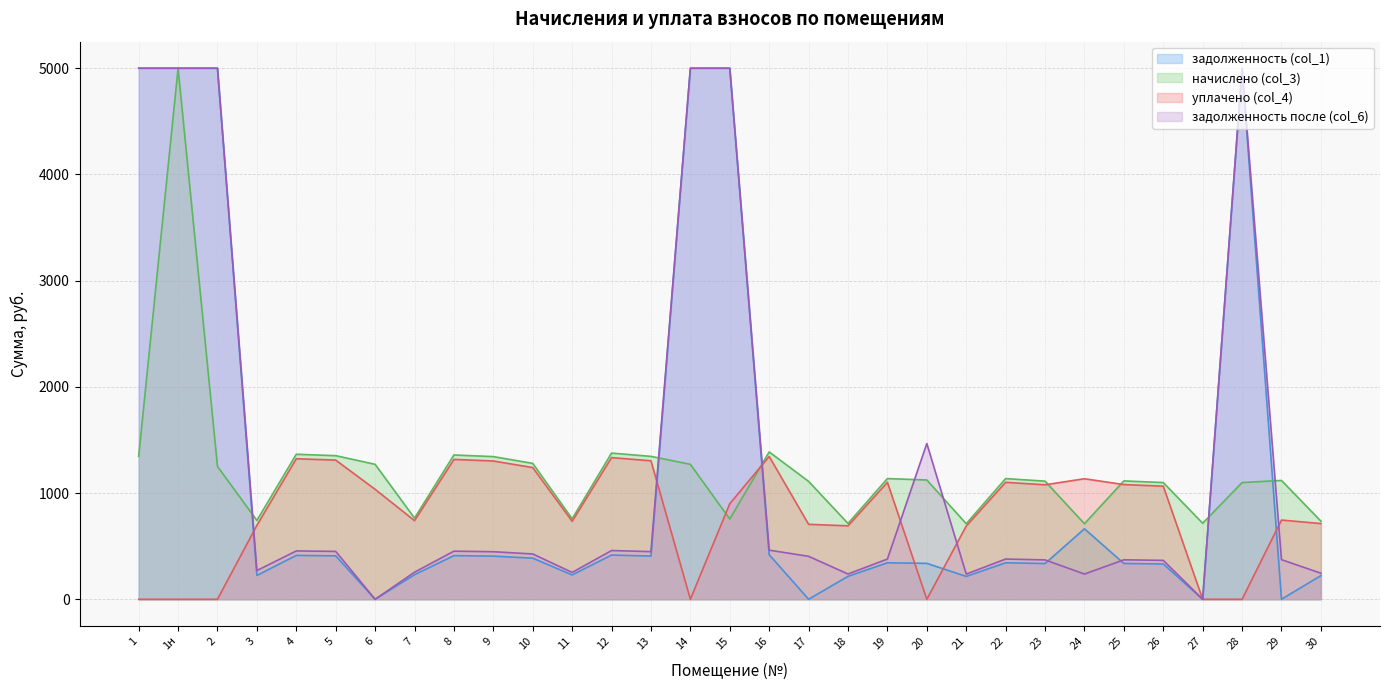

What is the label of the 2nd point from the left?

1н